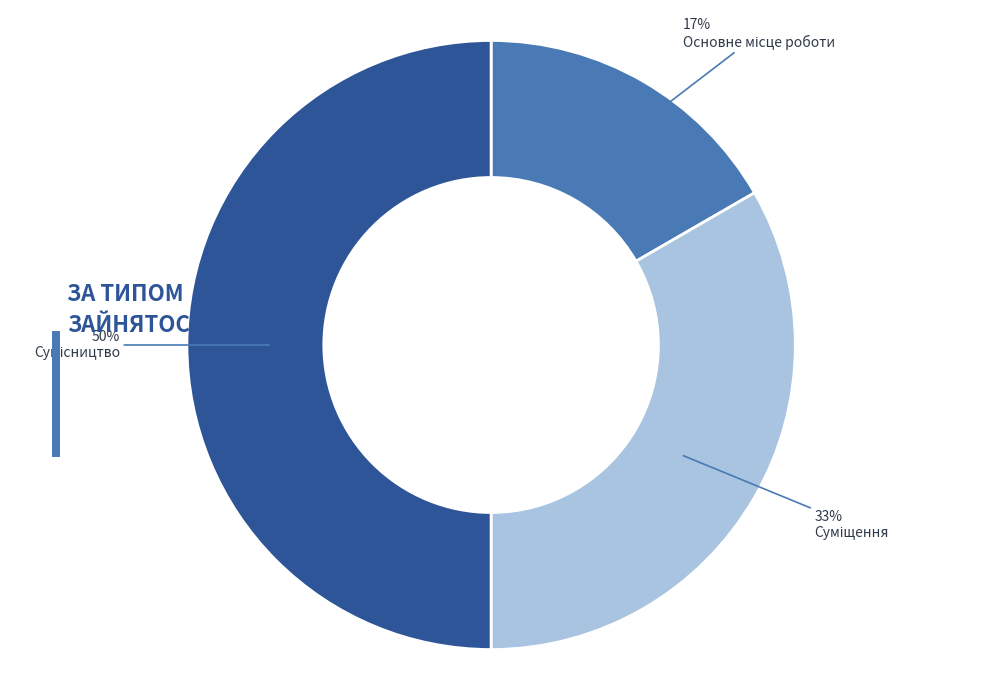

Is it true that Сумісництво is 42% of the pie?

False